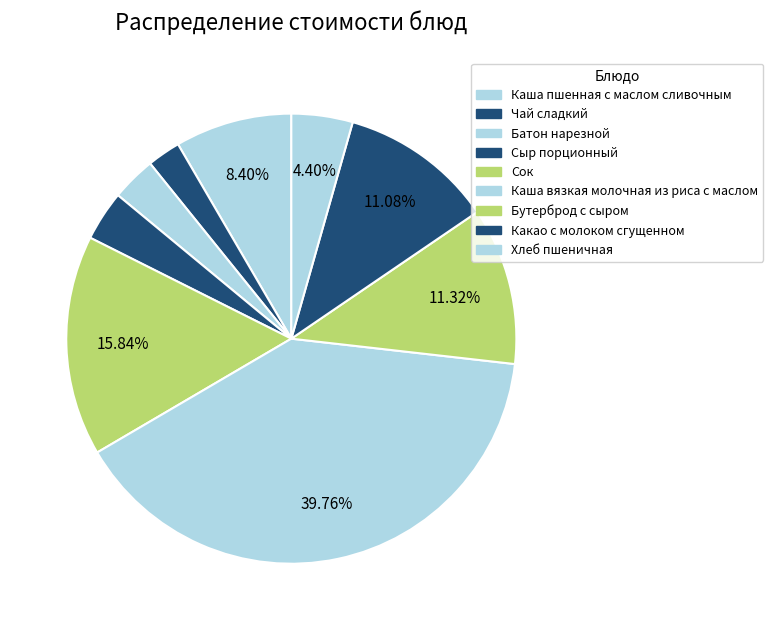

Is there any slice that represents more than half of the pie?

No